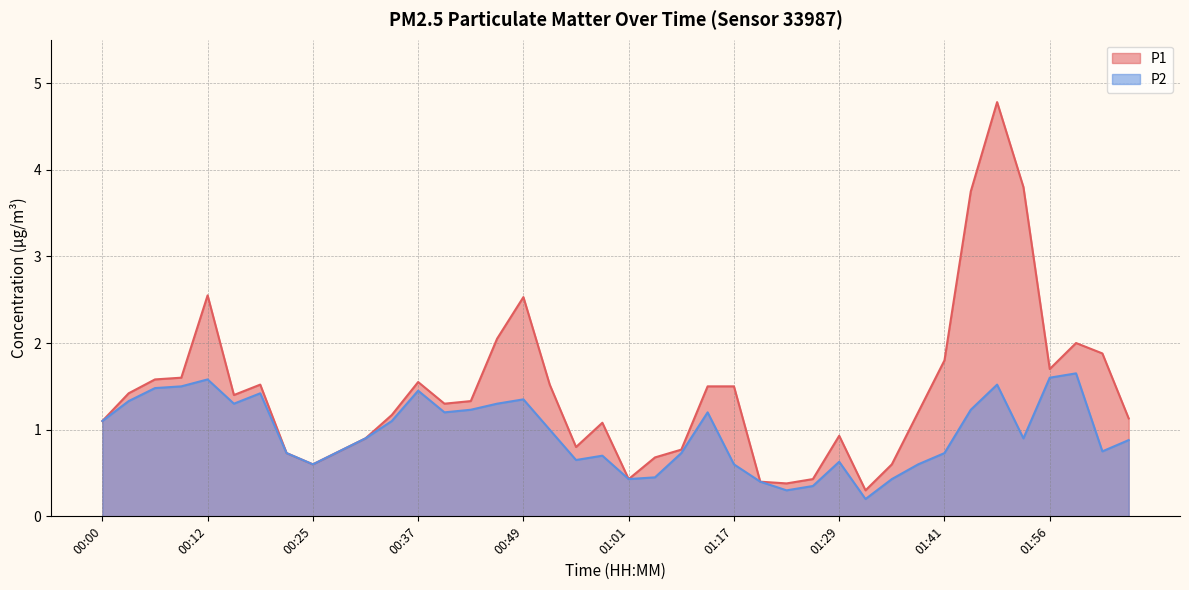

Rank the series by their maximum value, from lowest to highest.

P2, P1